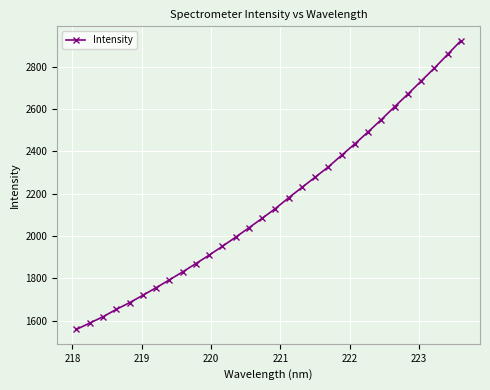

What is the average value?

2154.7